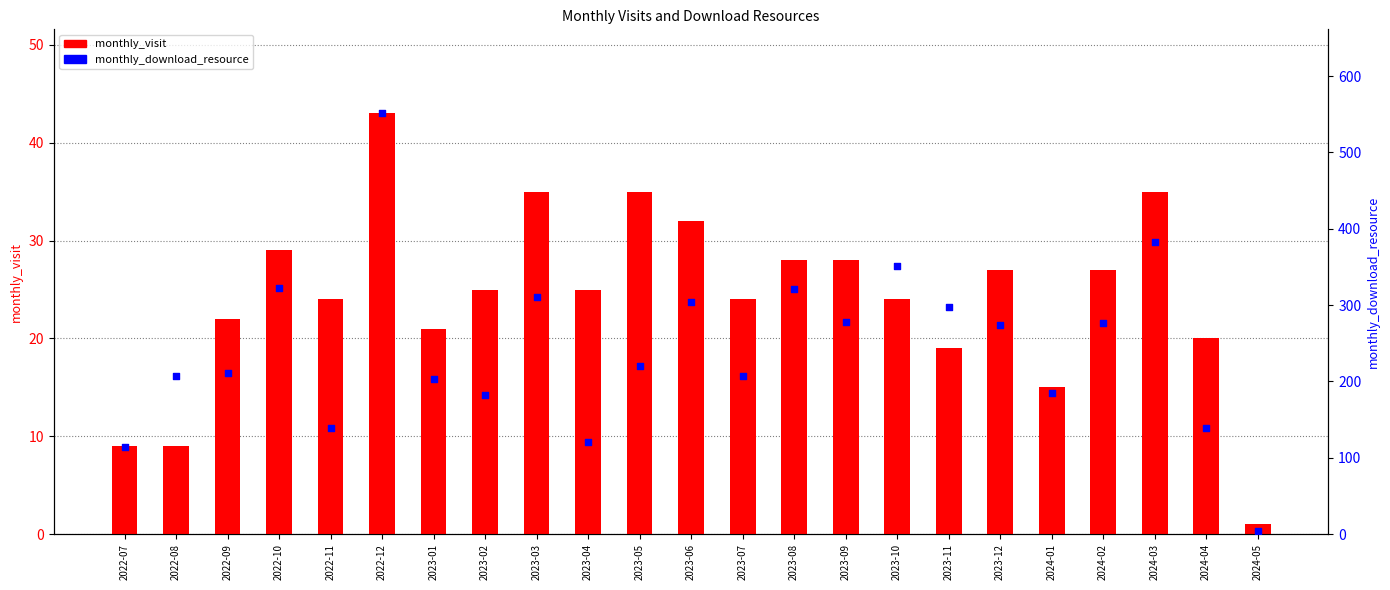

At how many categories does at least one series exceed 495?

1